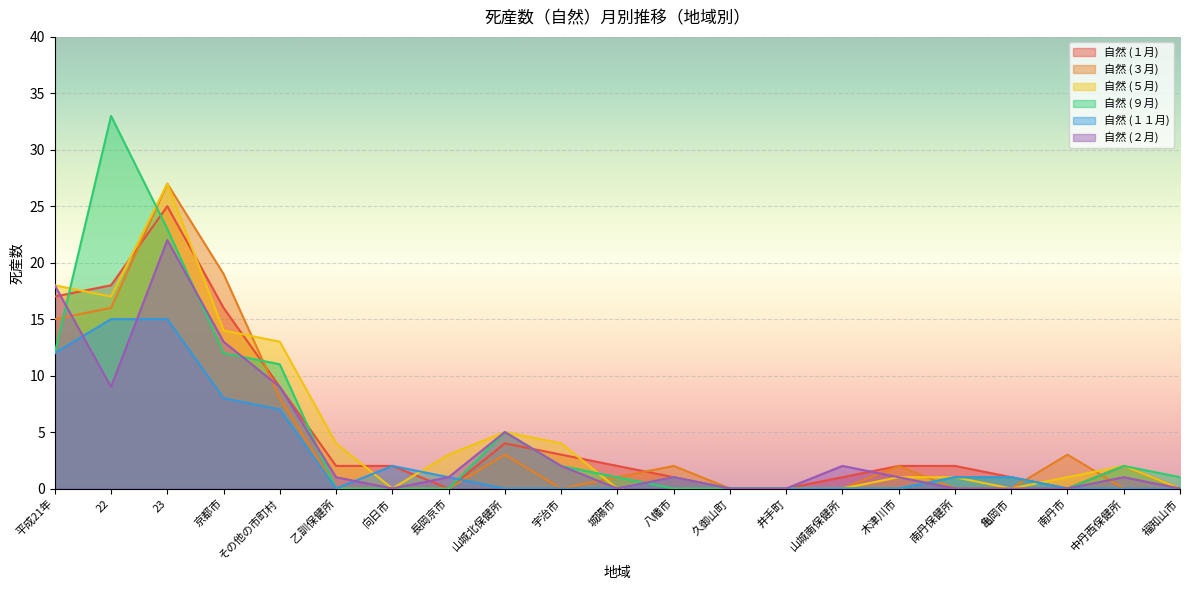

True or false: 自然 (２月) and 自然 (５月) intersect in this chart.

False